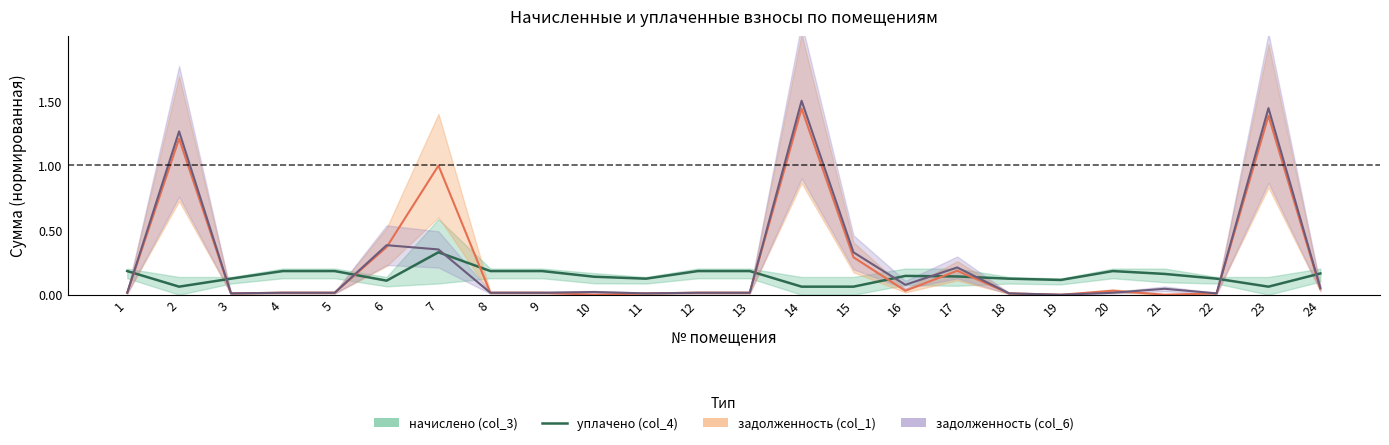

Between 8 and 11, which is larger?

8